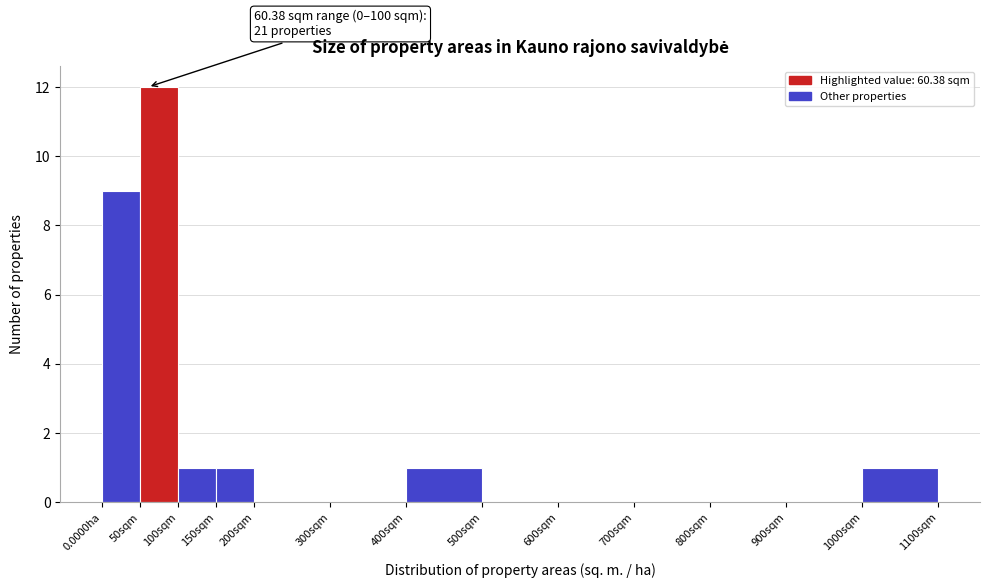

Reading right to left, list all the values displayed in this chart.

1000sqm=1	900sqm=0	800sqm=0	700sqm=0	600sqm=0	500sqm=0	400sqm=1	300sqm=0	200sqm=0	150sqm=1	100sqm=1	50sqm=12	0.0000ha=9